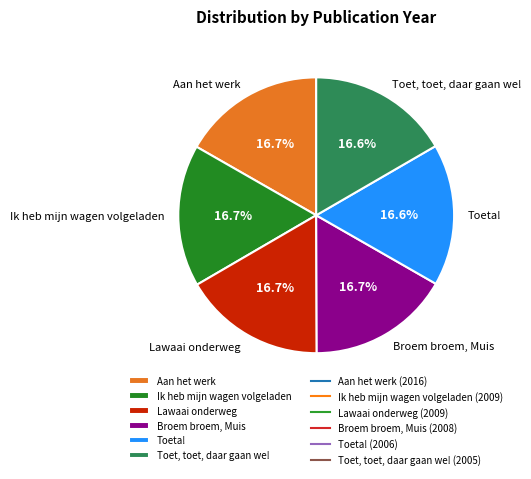

Is Toeta! the majority of the pie?

No